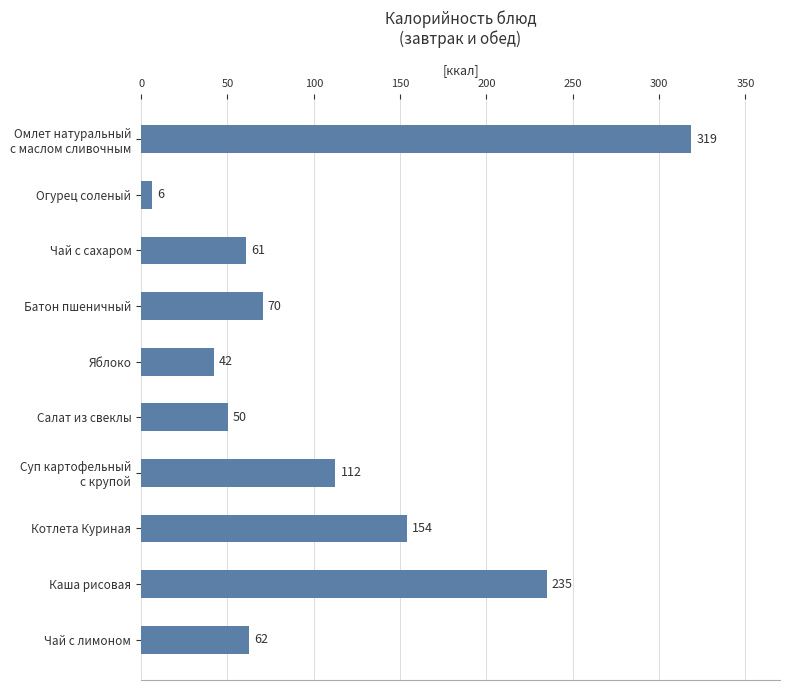

How many distinct data groups are displayed?

1